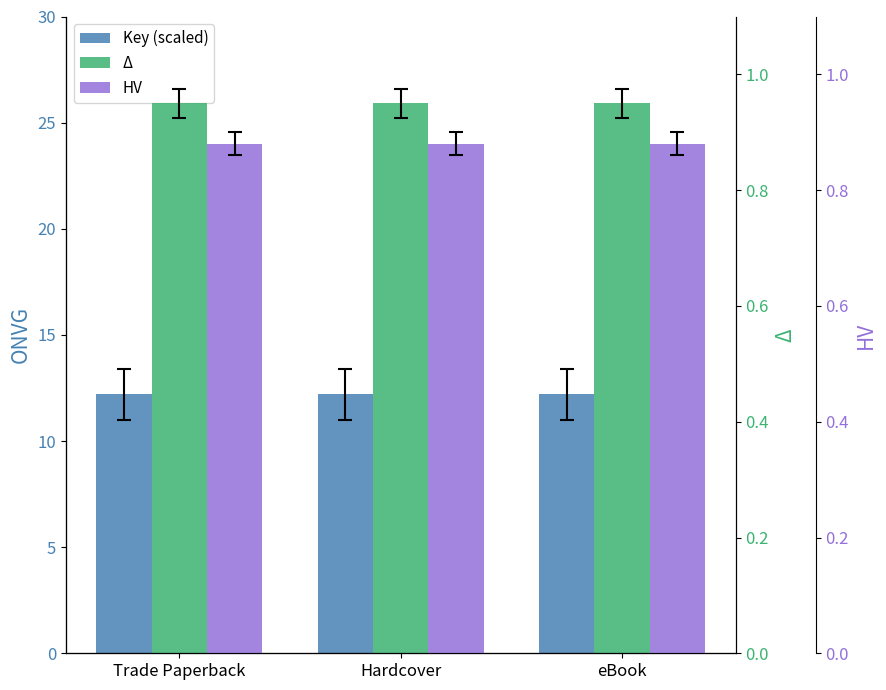

List the series in order of their peak value, lowest first.

HV, Δ, Key (scaled)